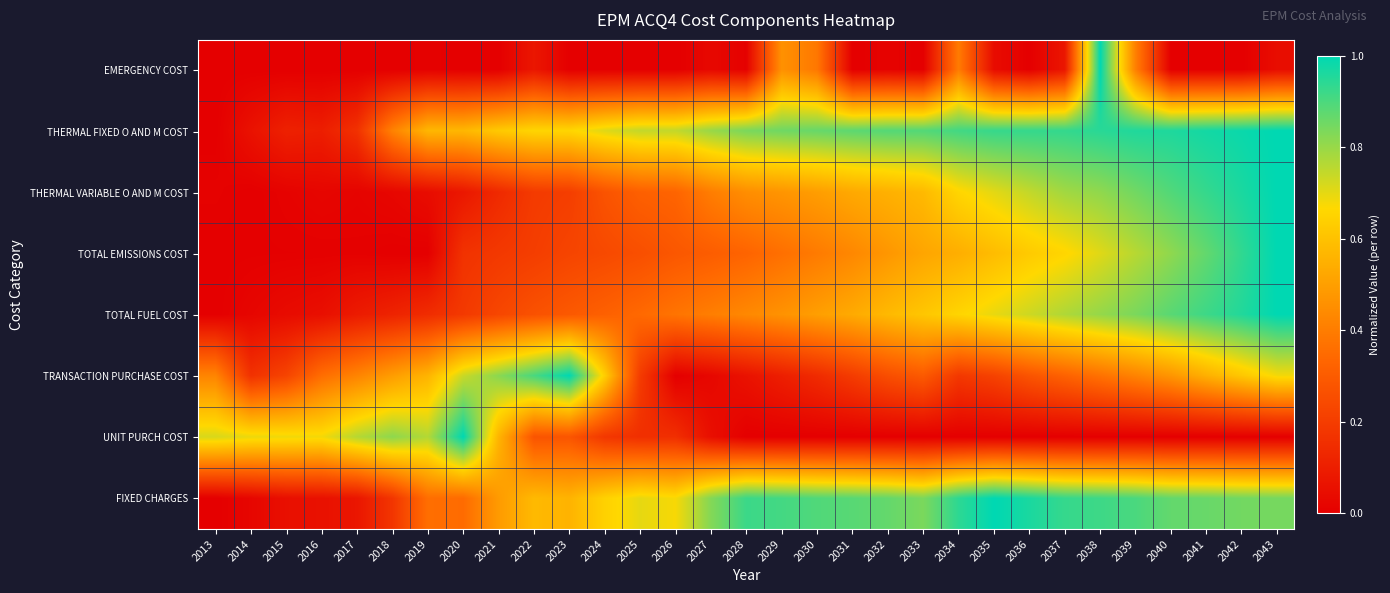

How many categories are shown in the chart?

31